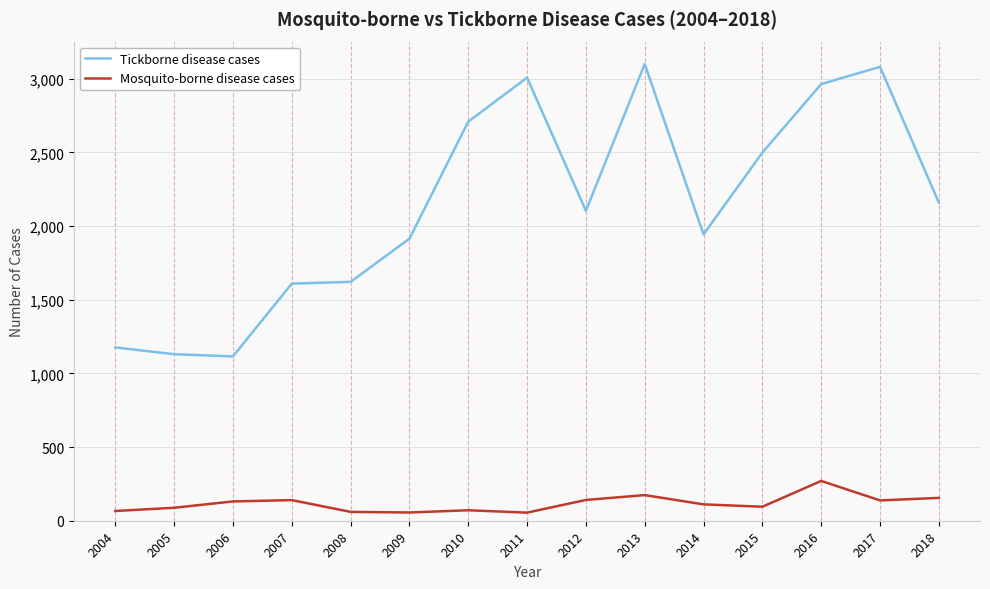

Which series has the largest range (max minus min)?

Tickborne disease cases